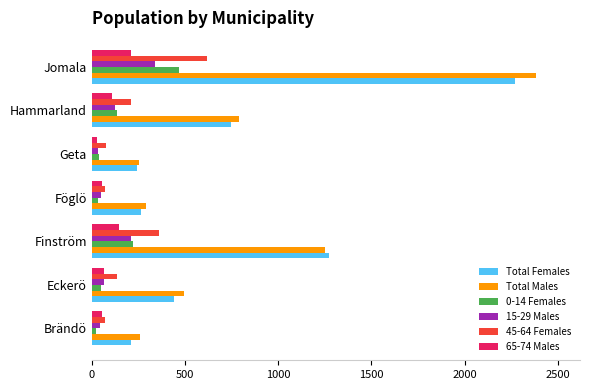

At which label does 65-74 Males reach its peak?

Jomala